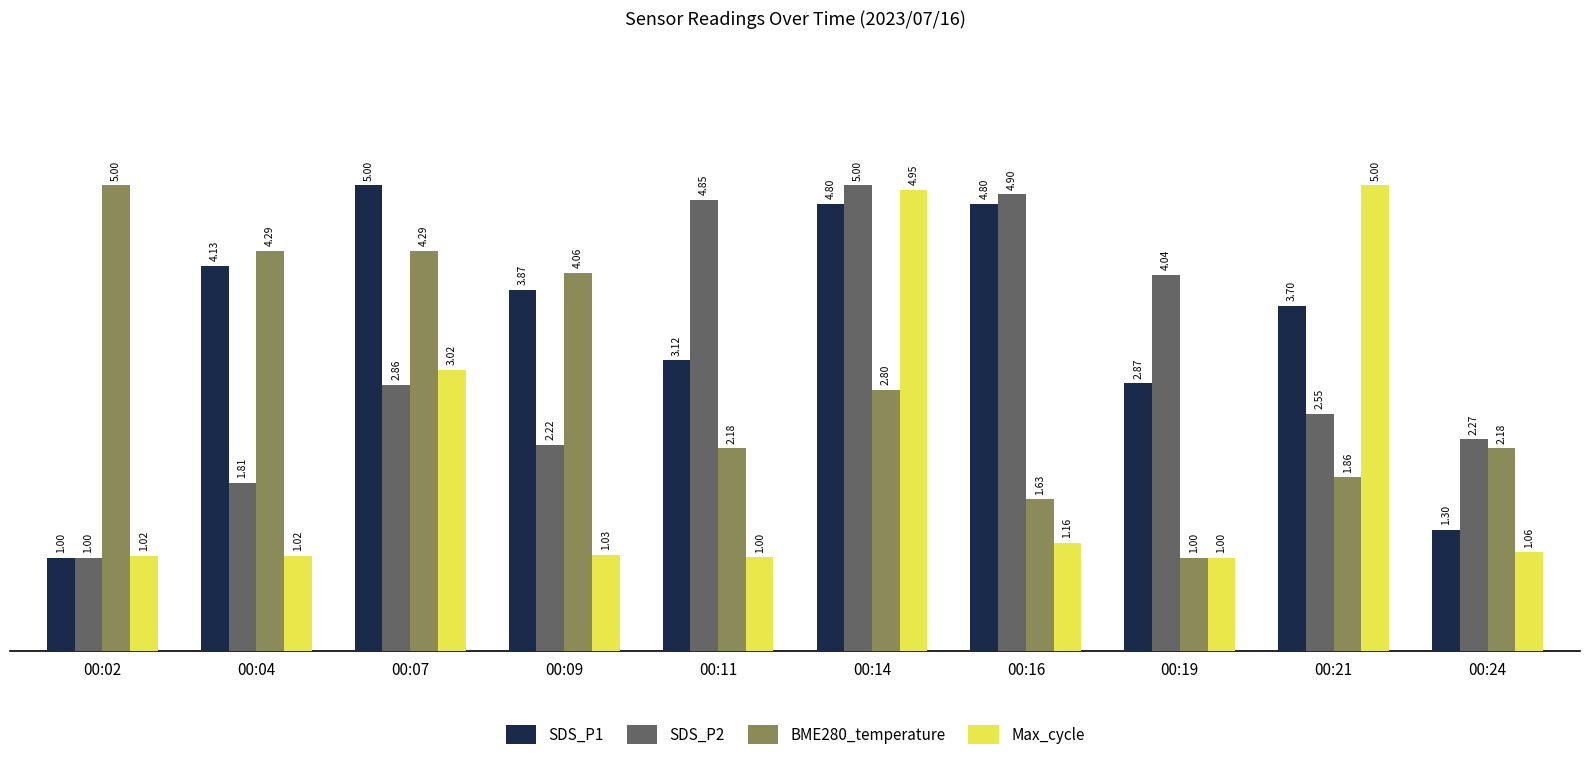

What is the sum of all SDS_P2 values?

31.5